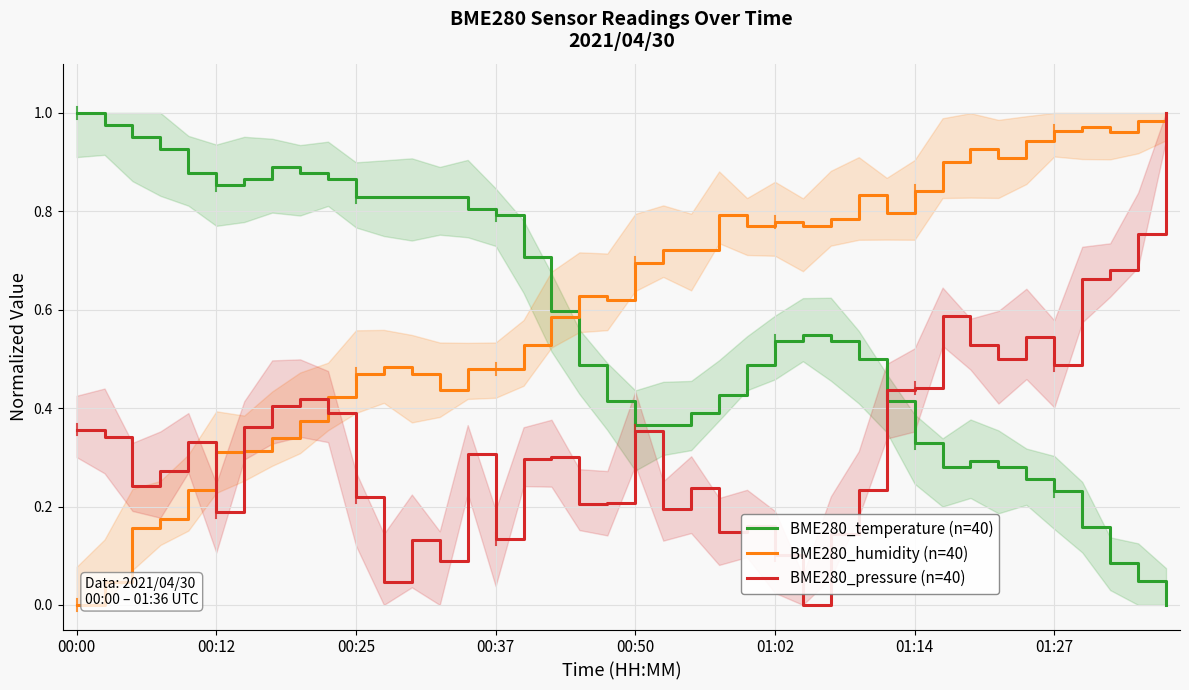

How many intersections are there between BME280_temperature (n=40) and BME280_humidity (n=40)?

1